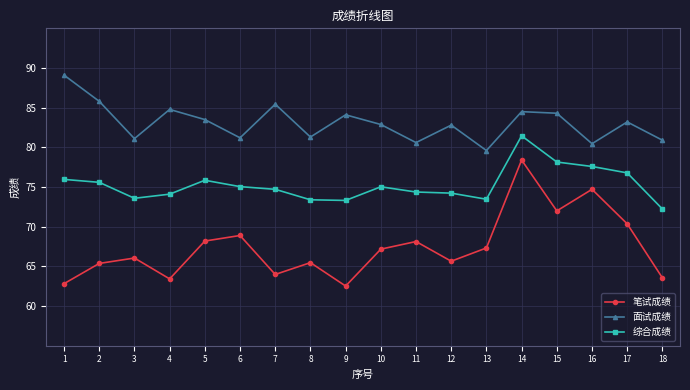

Is the value of 笔试成绩 at 5 greater than the value of 综合成绩 at 13?

No